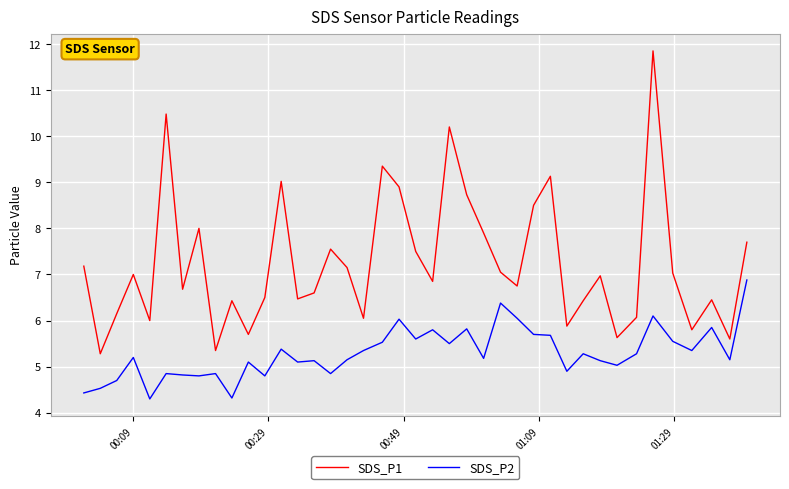

True or false: SDS_P1 and SDS_P2 cross at least once.

False